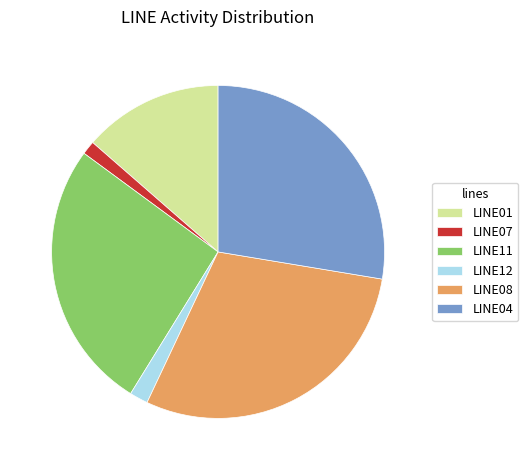

Is the sum of LINE11 and LINE07 greater than half?

No